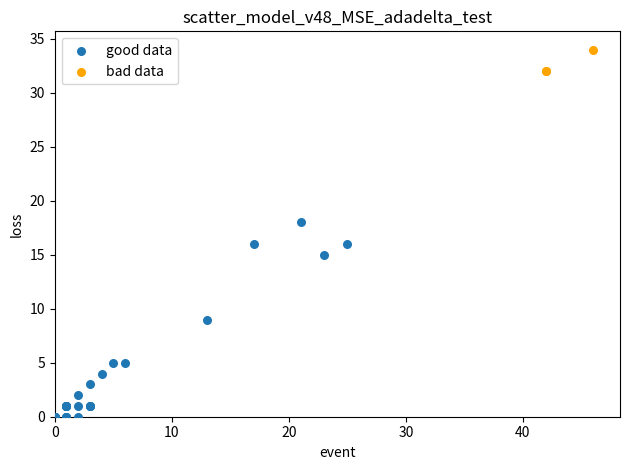

Which series has the largest Y range (max minus min)?

good data